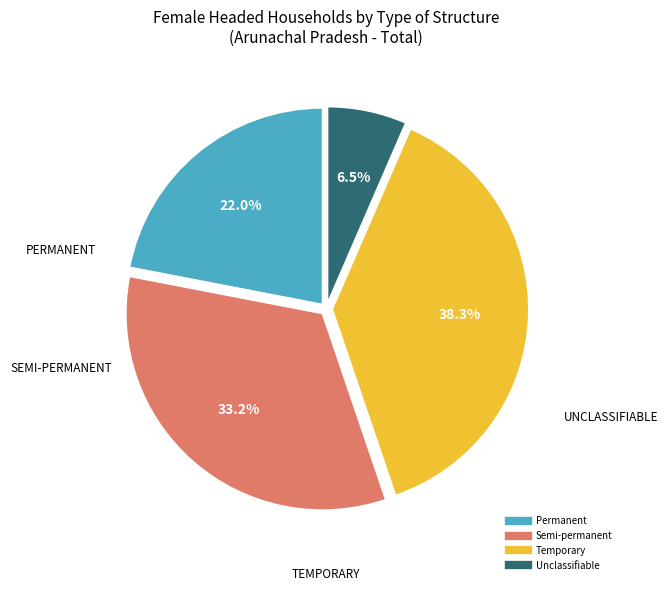

To the nearest percent, what portion does Semi-permanent represent?

33%